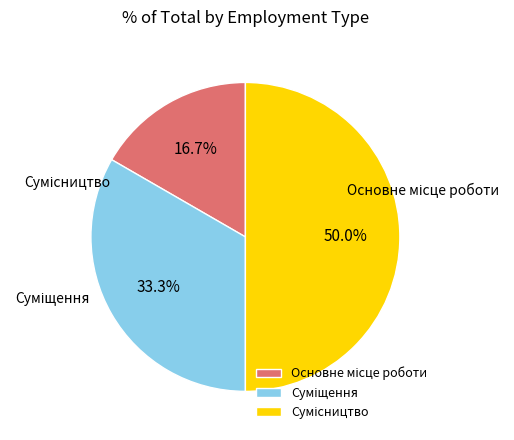

Is Основне місце роботи the majority of the pie?

No